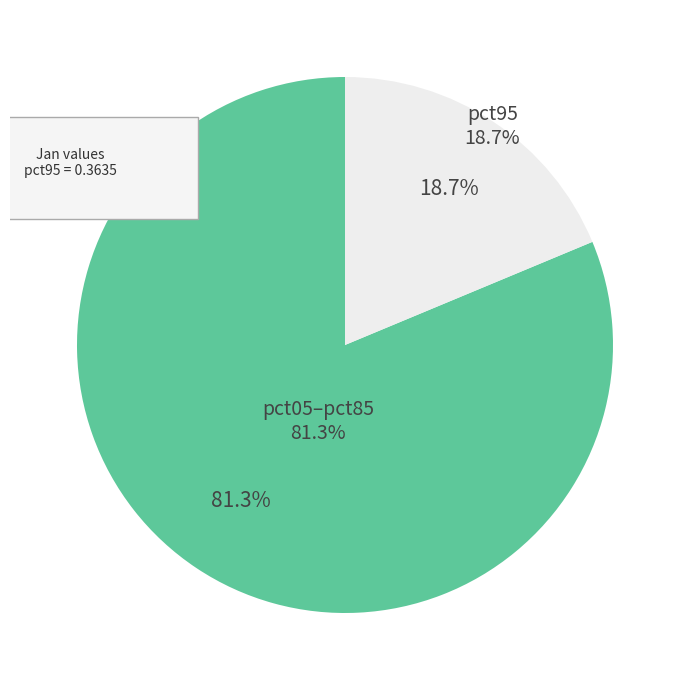

Is it true that pct05 is 14% of the pie?

False